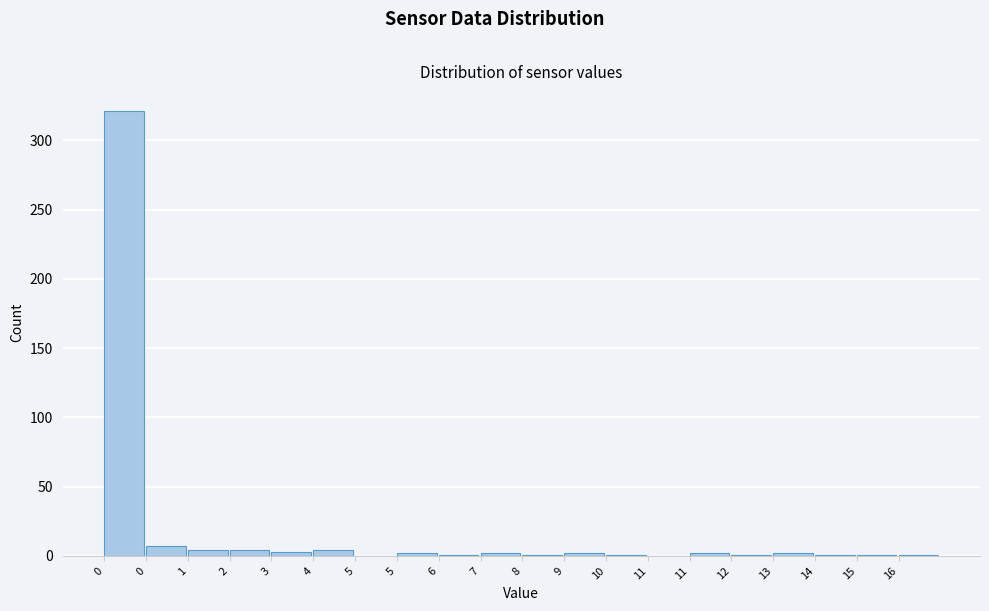

How many categories are shown in the chart?

20